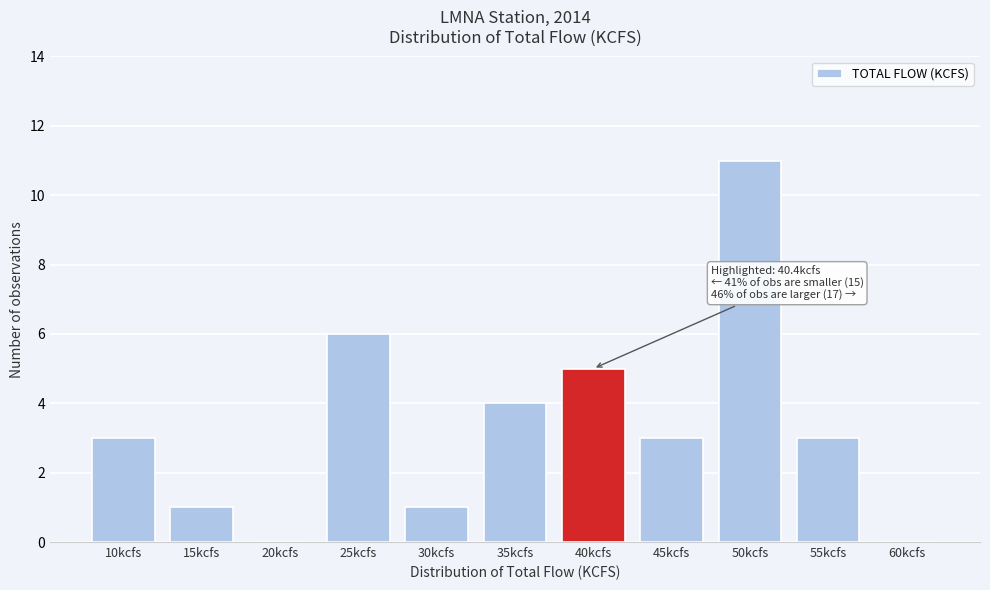

Reading left to right, what are all the values shown in this chart?

10kcfs=3	15kcfs=1	20kcfs=0	25kcfs=6	30kcfs=1	35kcfs=4	40kcfs=5	45kcfs=3	50kcfs=11	55kcfs=3	60kcfs=0